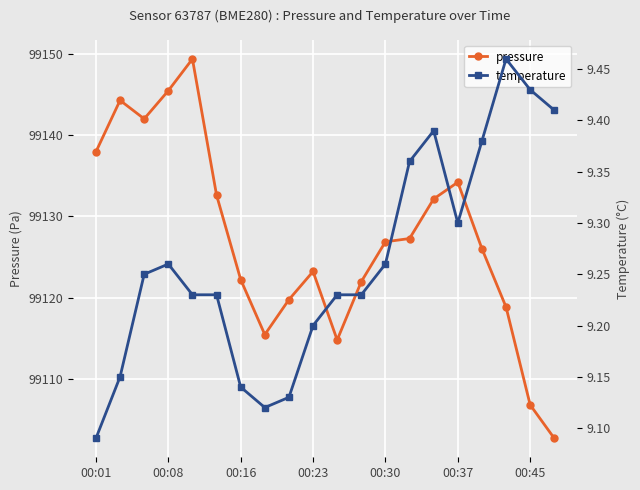

Count the number of categories in the chart.

20